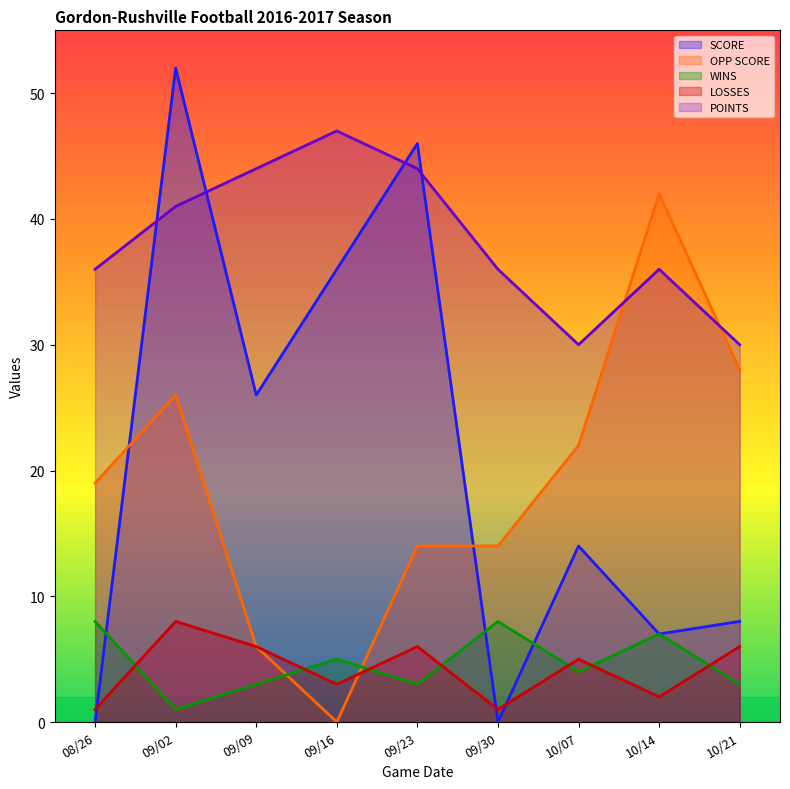

In OPP SCORE, how many points are lower than both neighbors (excluding endpoints)?

1